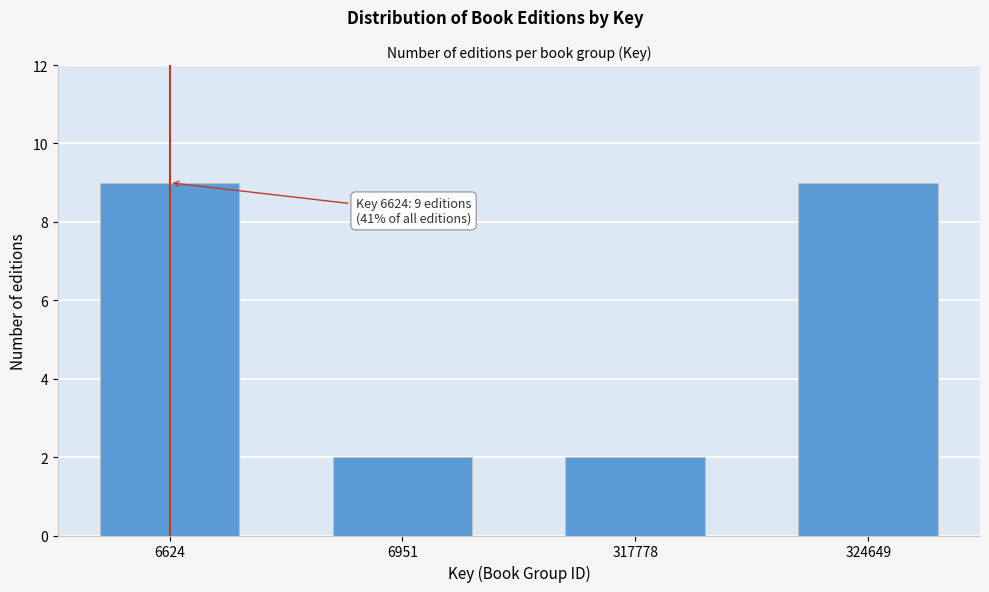

Reading left to right, extract all data points from this chart.

9	2	2	9